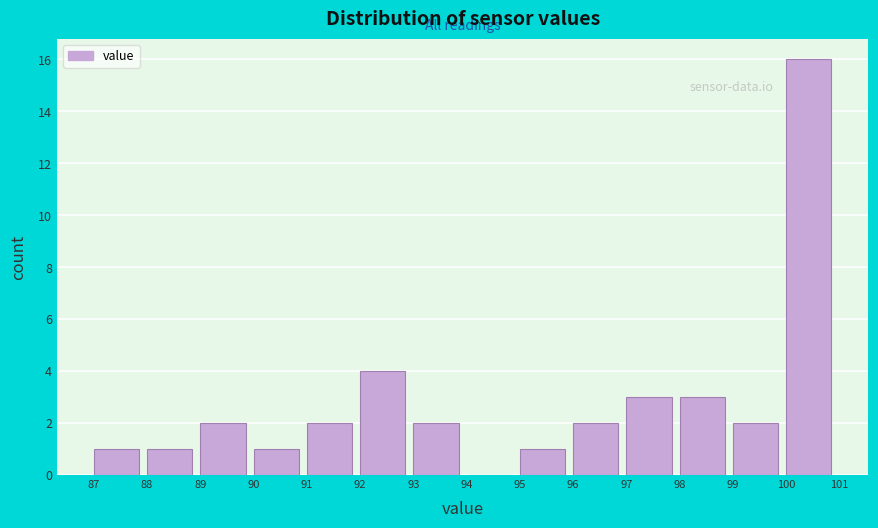

Reading left to right, list every bar in this chart as the range it spans on the x-axis followed by its height. The values are not printed on the chart, so give them approximately, as read against the axis.

87 to 88: 1
88 to 89: 1
89 to 90: 2
90 to 91: 1
91 to 92: 2
92 to 93: 4
93 to 94: 2
94 to 95: 0
95 to 96: 1
96 to 97: 2
97 to 98: 3
98 to 99: 3
99 to 100: 2
100 to 101: 16